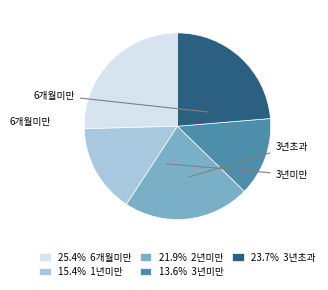

Combined, do 13.6% 3년미만 and 25.4% 6개월미만 account for over 50%?

No